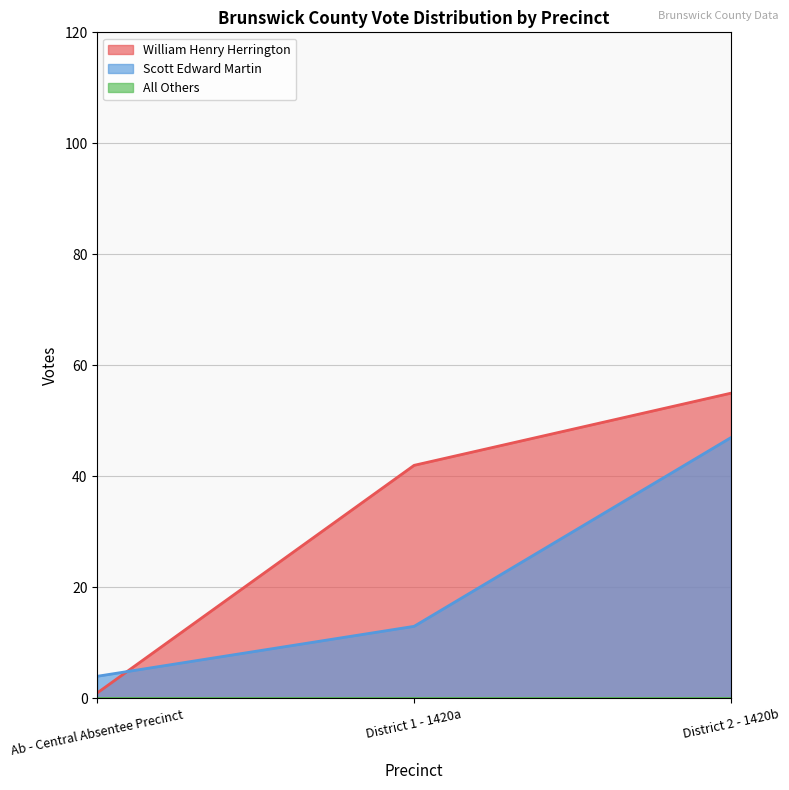

Reading right to left, what are all the values shown in this chart?

William Henry Herrington: 55	42	1
Scott Edward Martin: 47	13	4